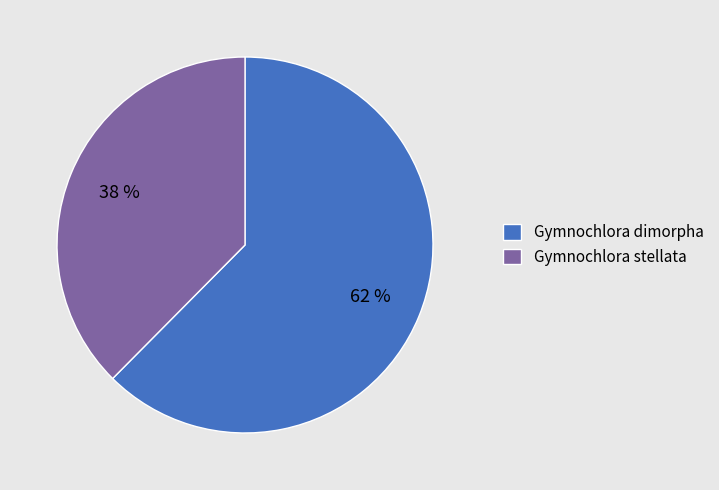

Count the number of slices in the pie.

2